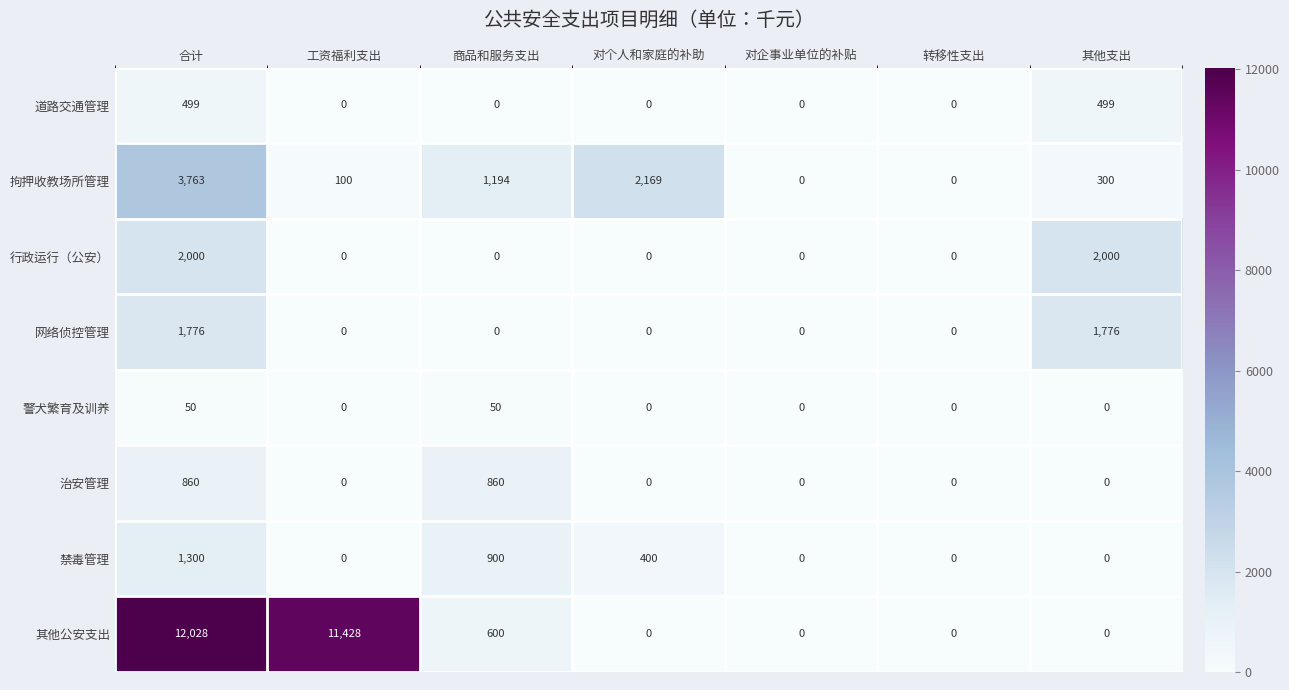

True or false: 警犬繁育及训养 has a value of 26 at 商品和服务支出.

False